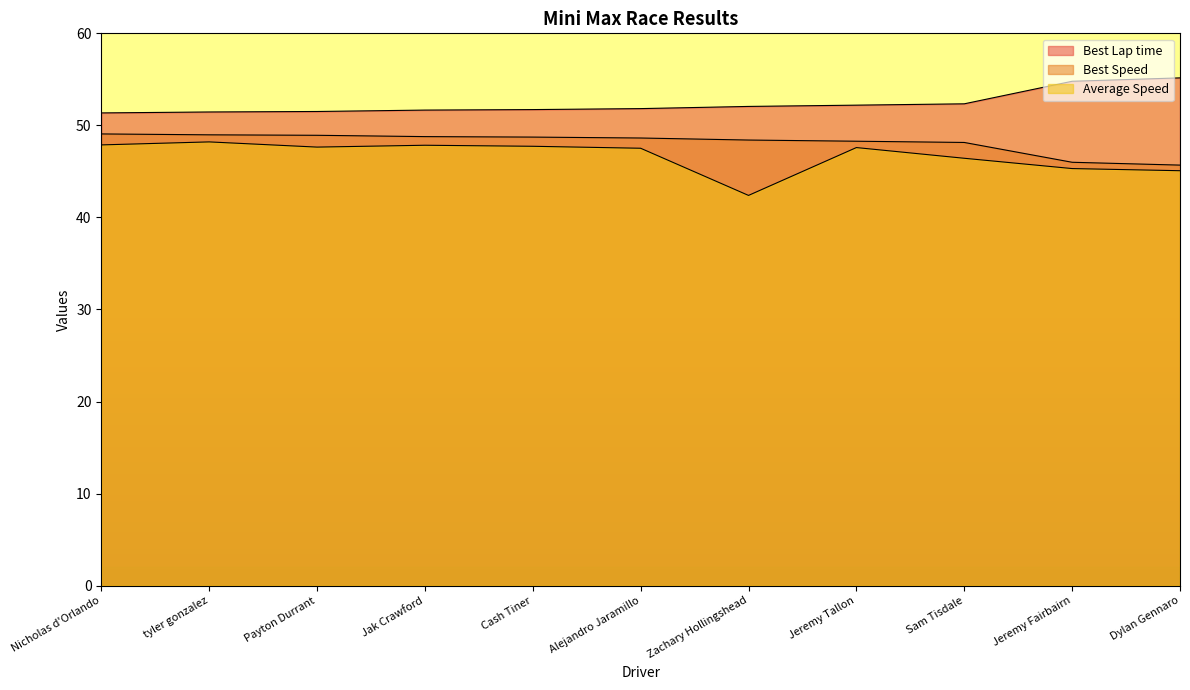

True or false: Best Speed and Best Lap time intersect in this chart.

False